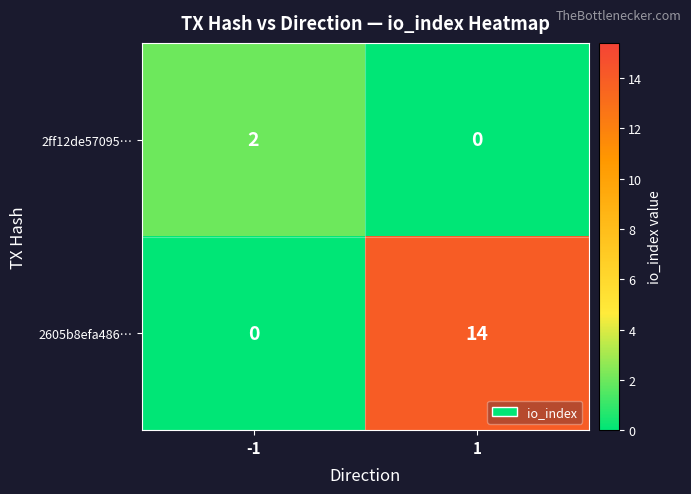

Reading left to right, transcribe all the data shown in this chart.

2ff12de57095…: -1=2	1=0
2605b8efa486…: -1=0	1=14